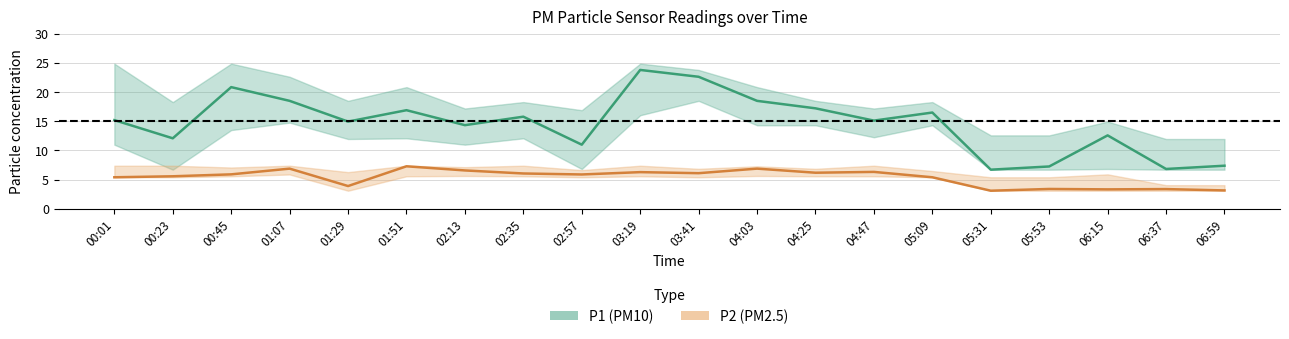

Which has a higher value, 04:47 or 03:19?

03:19